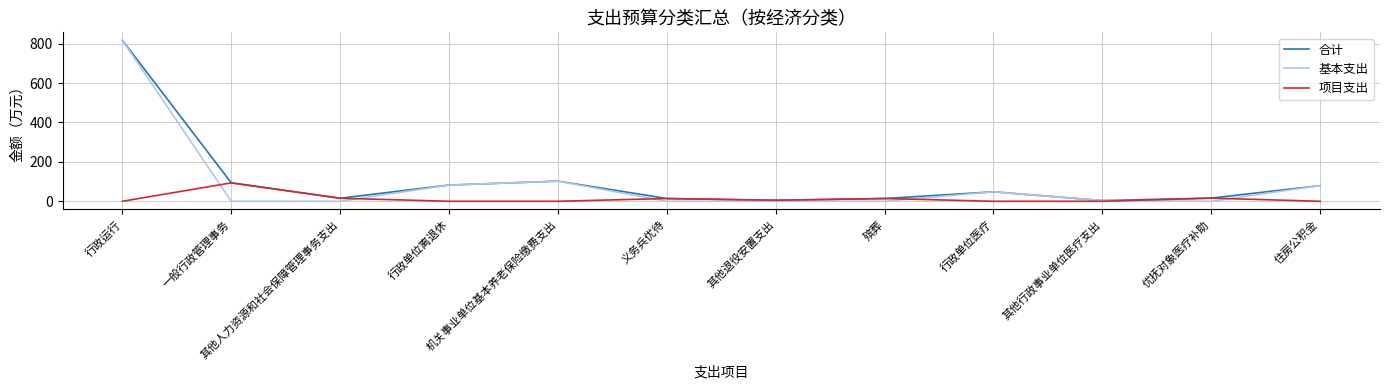

Which series has the largest range (max minus min)?

基本支出